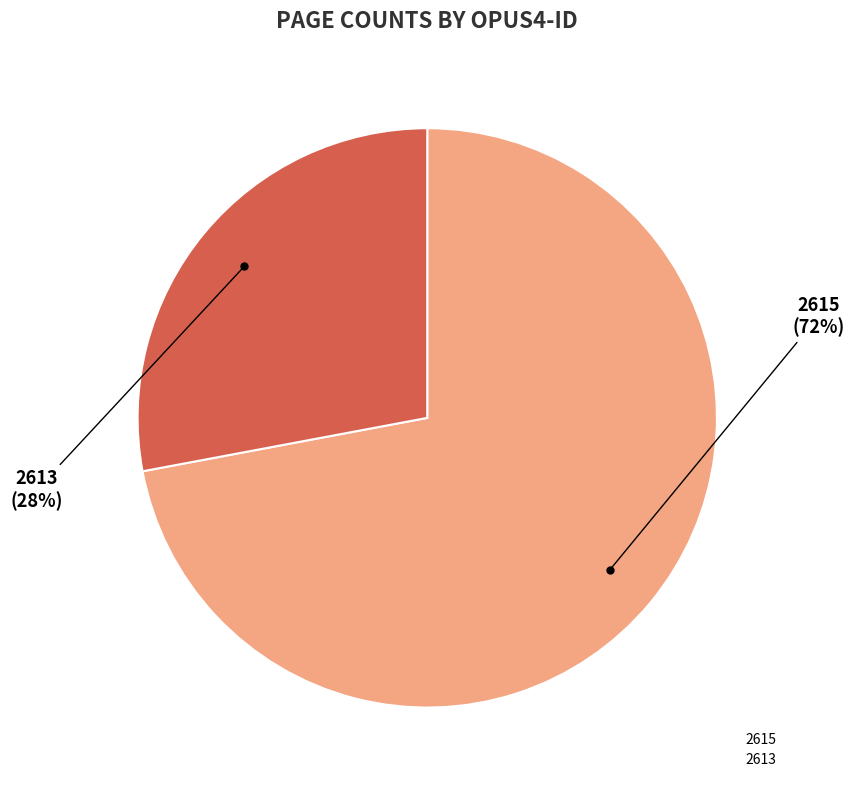

To the nearest percent, what is the combined percentage of 2615 and 2613?

100%